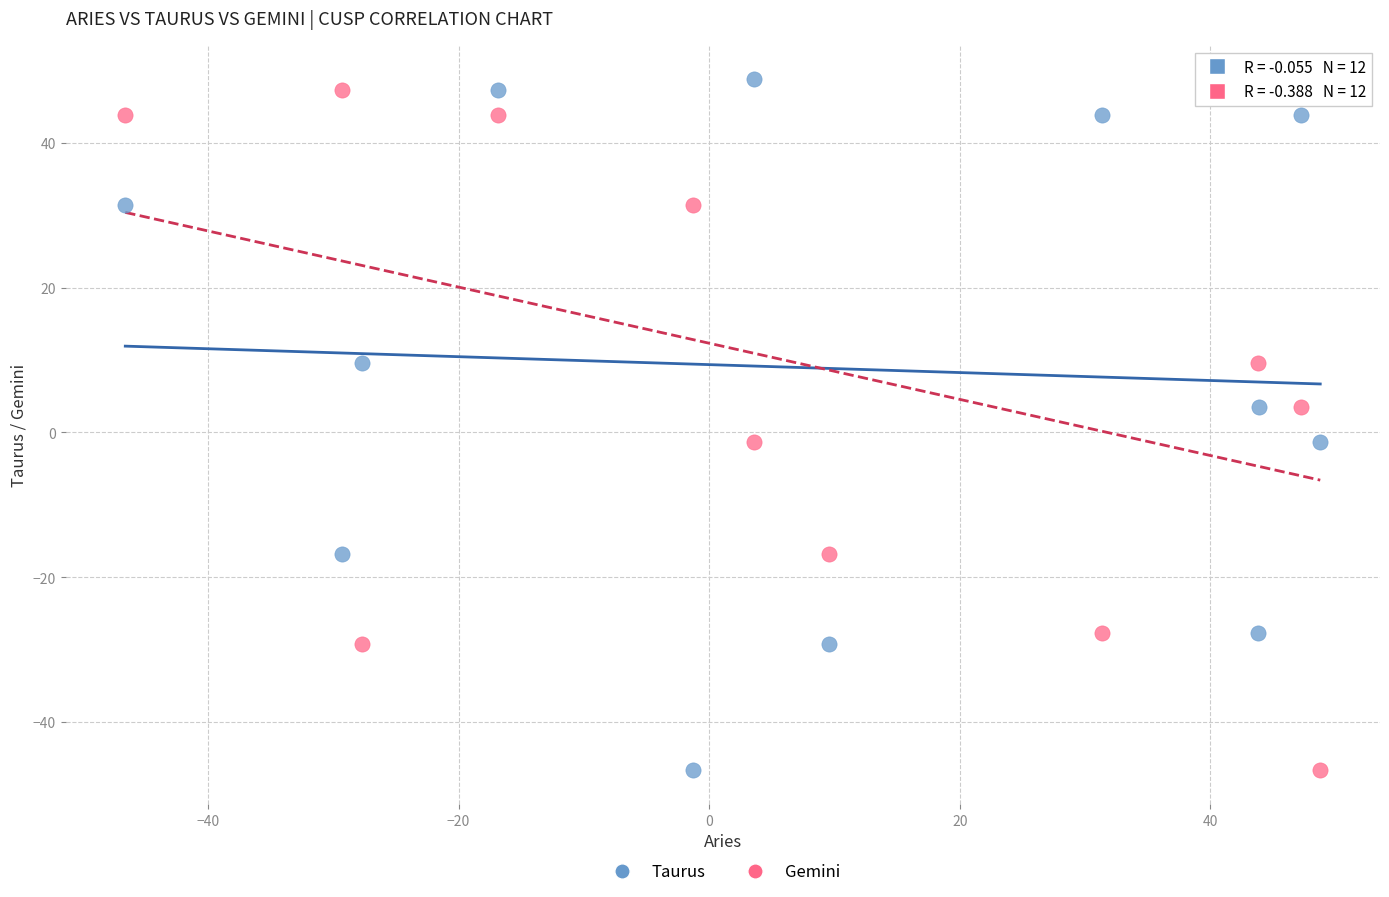

Across all data points, what is the range of Y values (max minus min)?

95.4